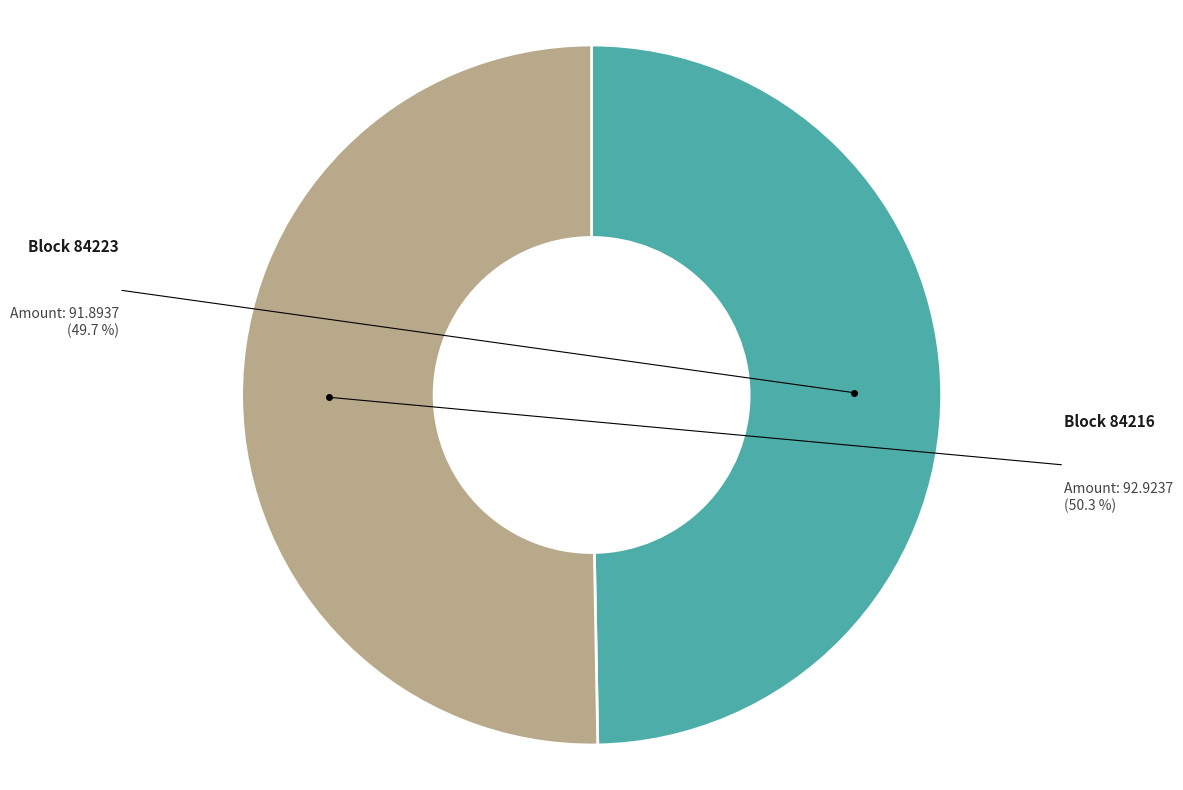

Is there any slice that represents more than half of the pie?

Yes